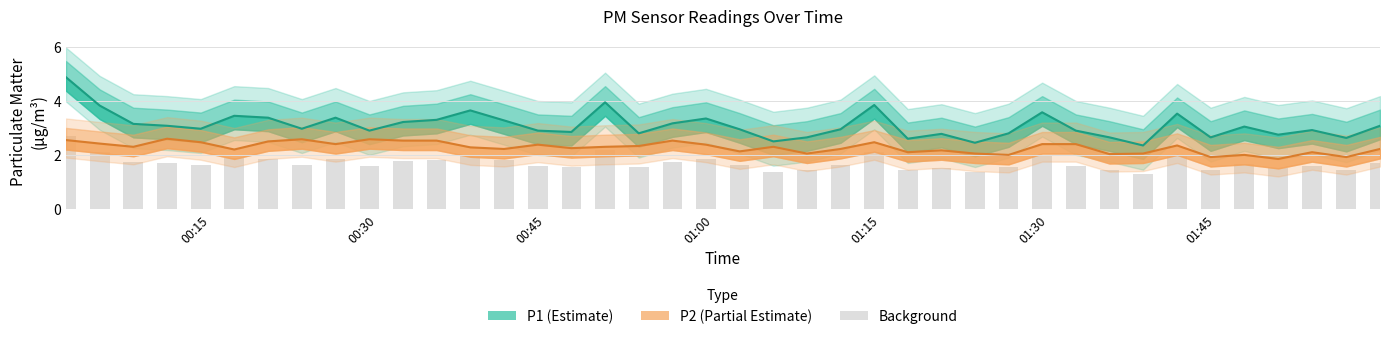

Which category has the lowest value across all series?

2024-02-21T01:50:35